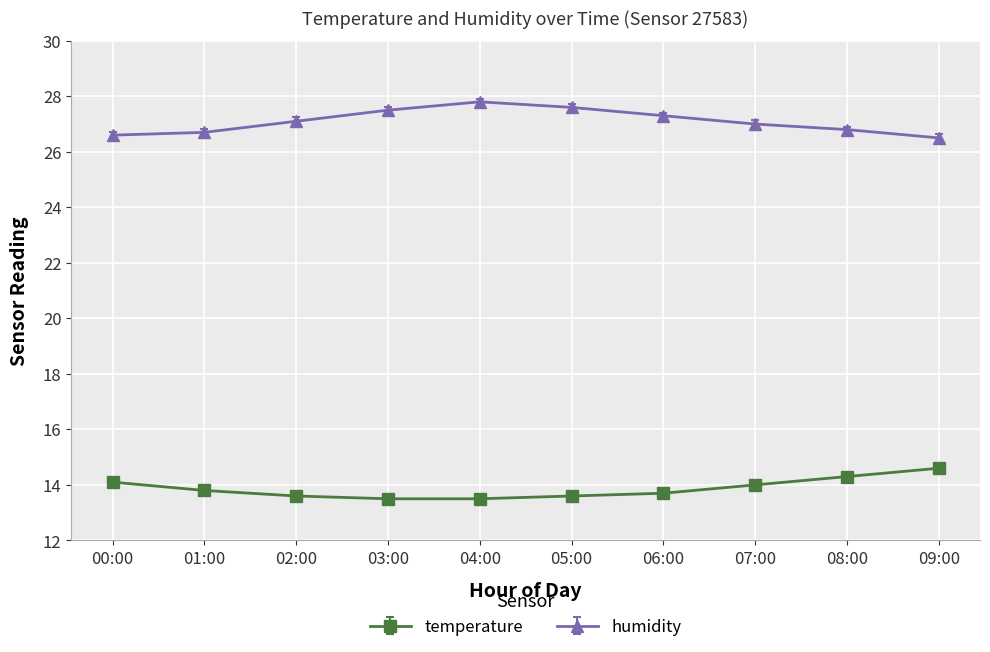

Reading left to right, extract all data points from this chart.

temperature: 00:00=14.1	01:00=13.8	02:00=13.6	03:00=13.5	04:00=13.5	05:00=13.6	06:00=13.7	07:00=14.0	08:00=14.3	09:00=14.6
humidity: 00:00=26.6	01:00=26.7	02:00=27.1	03:00=27.5	04:00=27.8	05:00=27.6	06:00=27.3	07:00=27.0	08:00=26.8	09:00=26.5